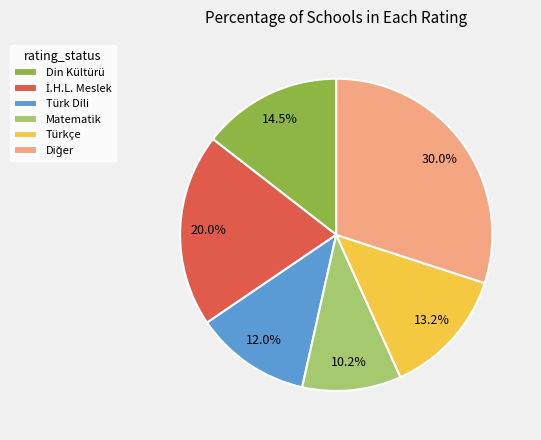

Which category has the smallest portion of the pie?

Matematik